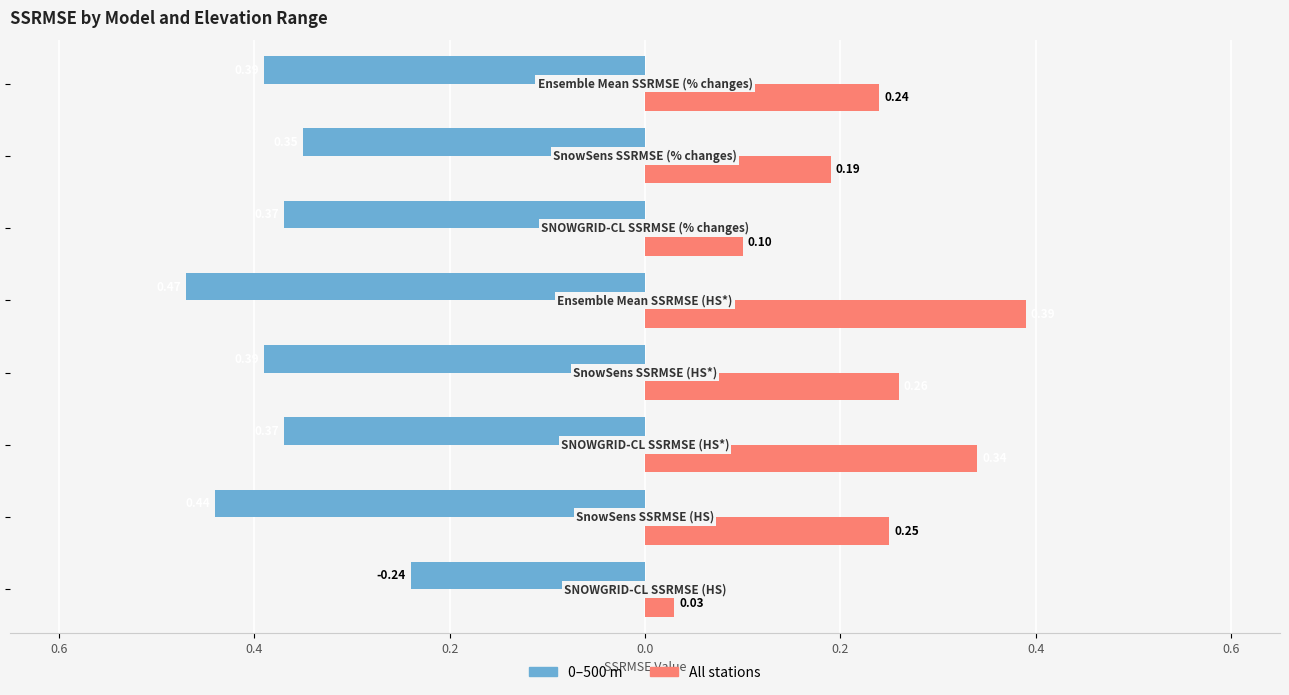

How many bars are there in total?

16